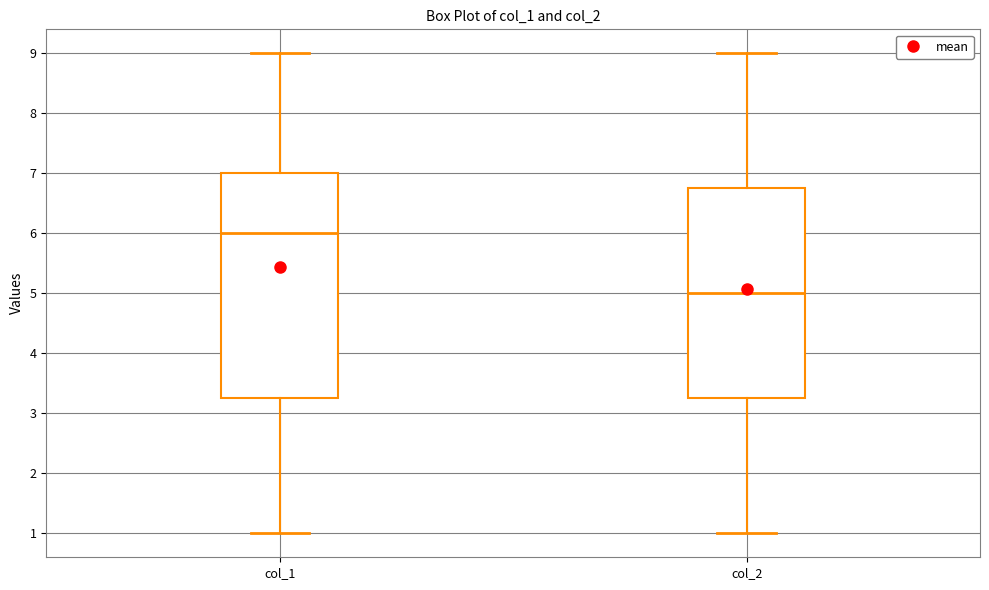

Reading left to right, read every box against the y-axis: the position of its median line, the range the box covers, and the ends of its whiskers. The values are not printed on the chart, so give them approximately, as read against the axis.

col_1: median 6.0, box 3.3 to 7.0, whiskers 1.0 to 9.0
col_2: median 5.0, box 3.3 to 6.8, whiskers 1.0 to 9.0